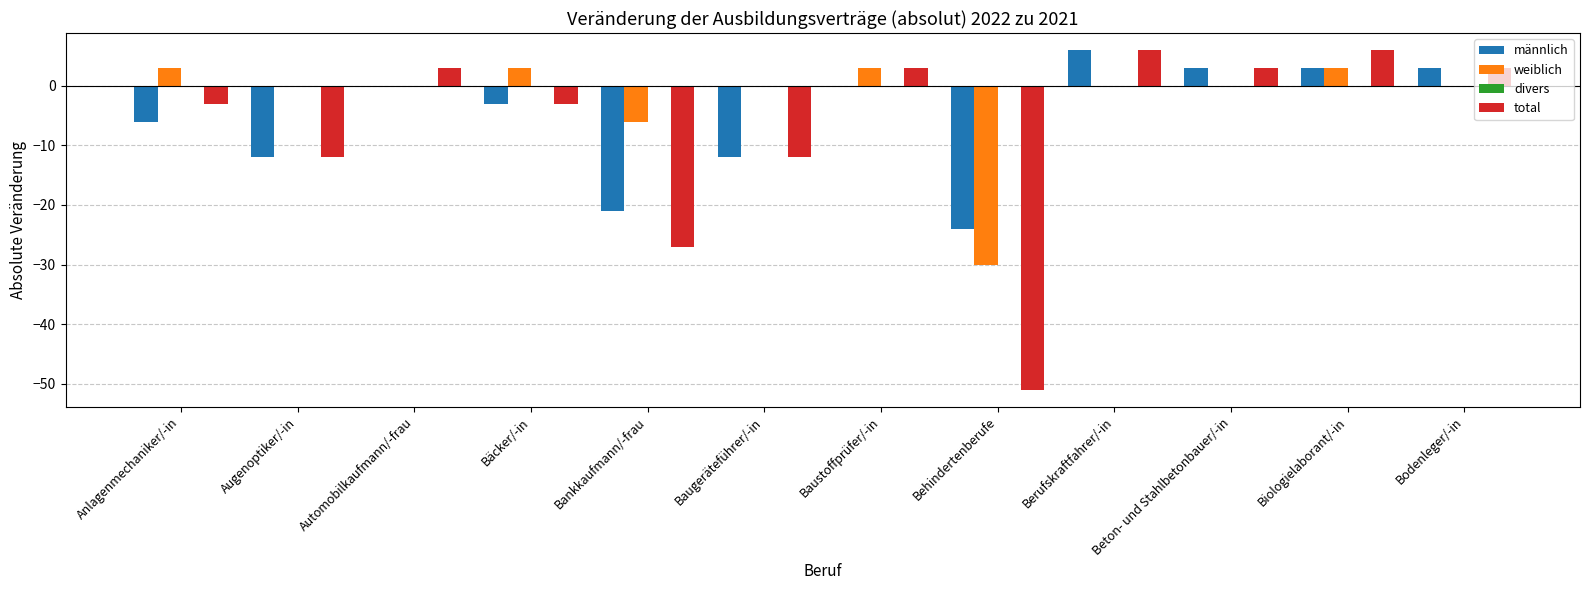

What is the maximum value for total?

6